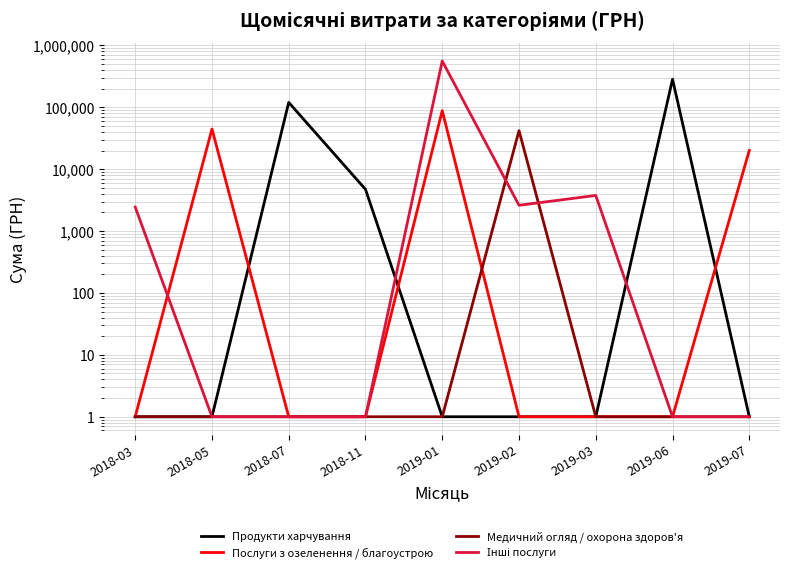

Reading left to right, transcribe all the data shown in this chart.

Продукти харчування: 1.0	1.0	119909.7	4722.0	1.0	1.0	1.0	283733.2	1.0
Послуги з озеленення / благоустрою: 1.0	44545.5	1.0	1.0	88291.6	1.0	1.0	1.0	20103.2
Медичний огляд / охорона здоров'я: 1.0	1.0	1.0	1.0	1.0	41909.6	1.0	1.0	1.0
Інші послуги: 2446.8	1.0	1.0	1.0	559618.0	2608.9	3763.7	1.0	1.0